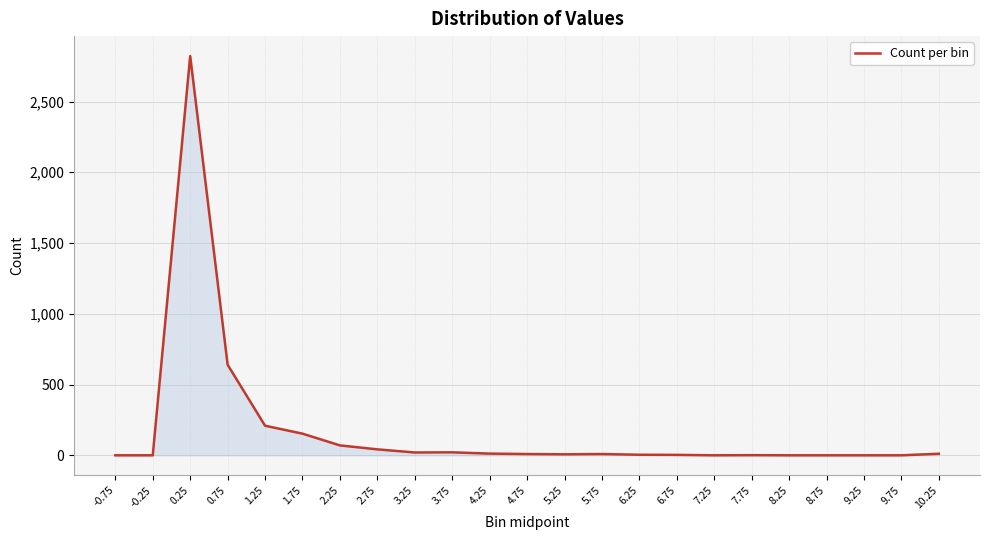

Does the chart display data point markers on the line(s)?

No